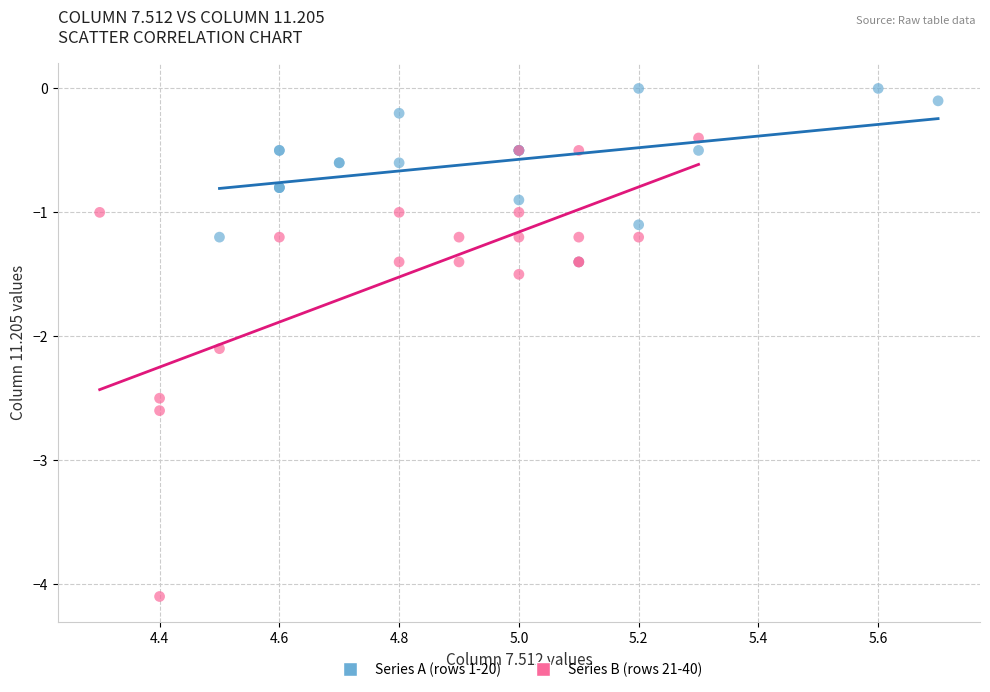

Which series reaches the minimum Y coordinate?

Series B (rows 21-40)